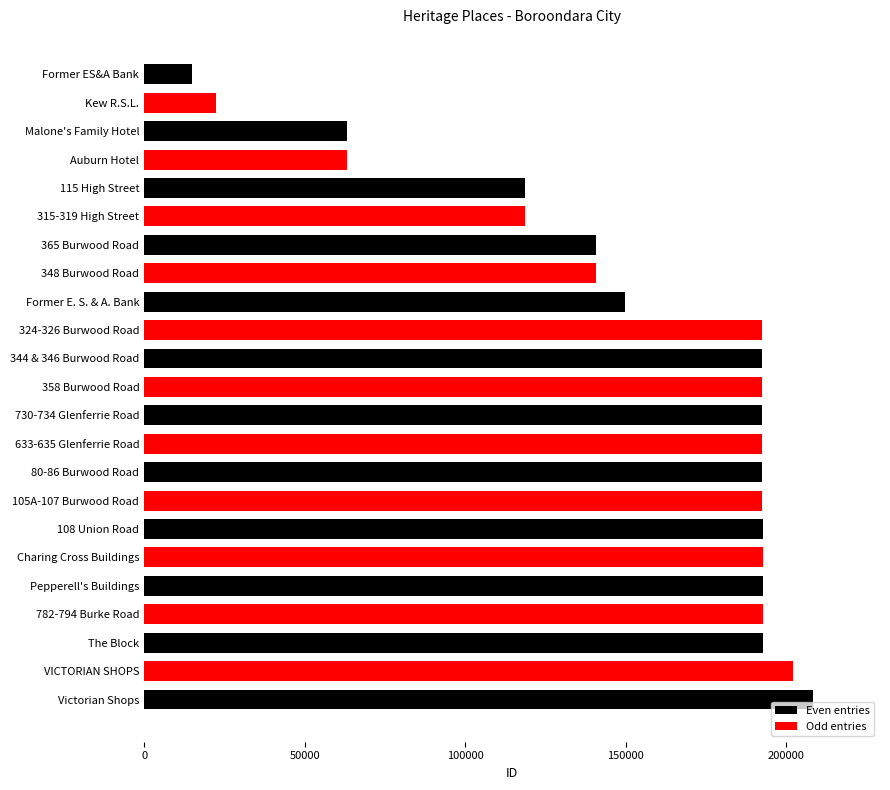

What is the ratio of the value at 344 & 346 Burwood Road to the value at 730-734 Glenferrie Road?

1.0